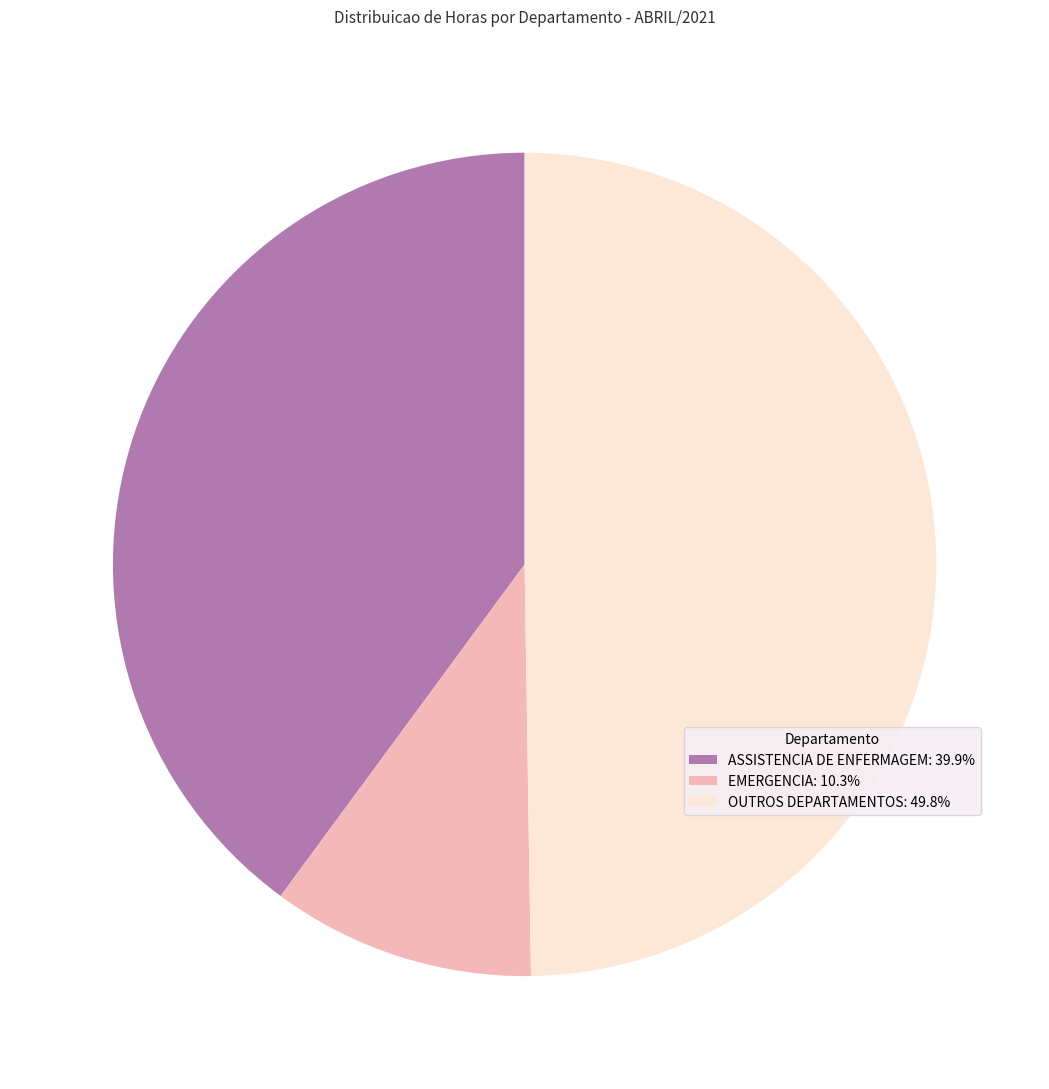

How many segments does this pie chart have?

3